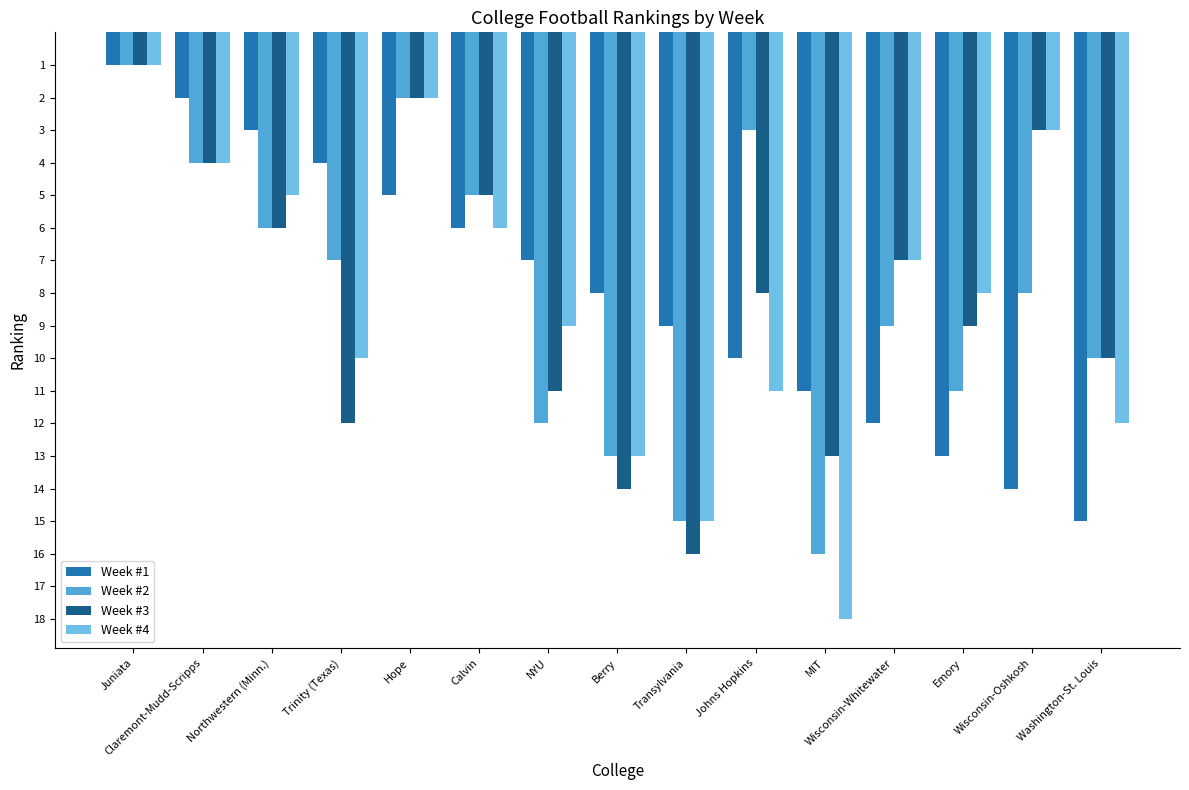

At which category is the sum across all series the highest?

MIT